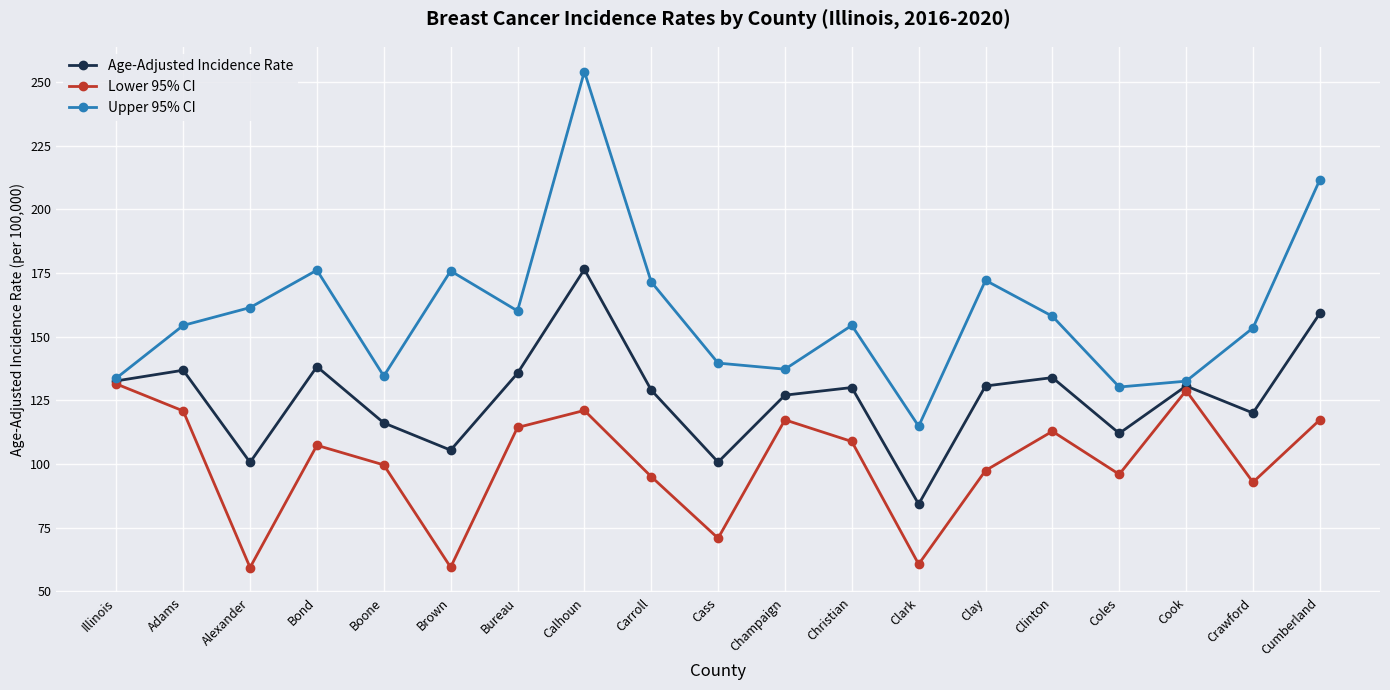

At which label does Lower 95% CI first exceed 107?

Illinois